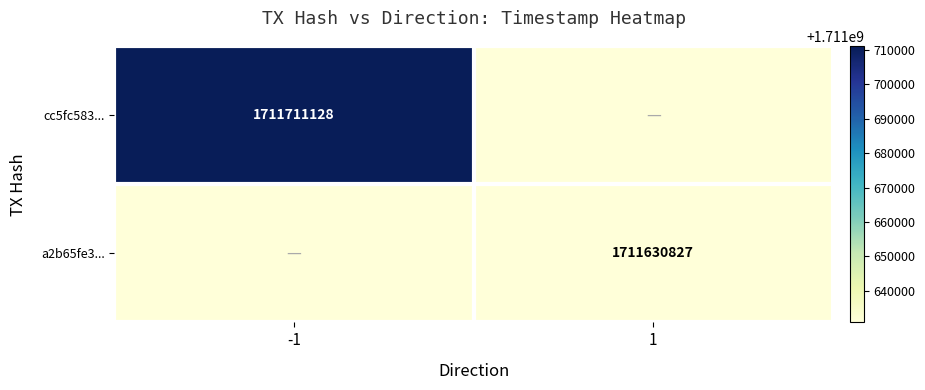

How many categories are shown in the chart?

2